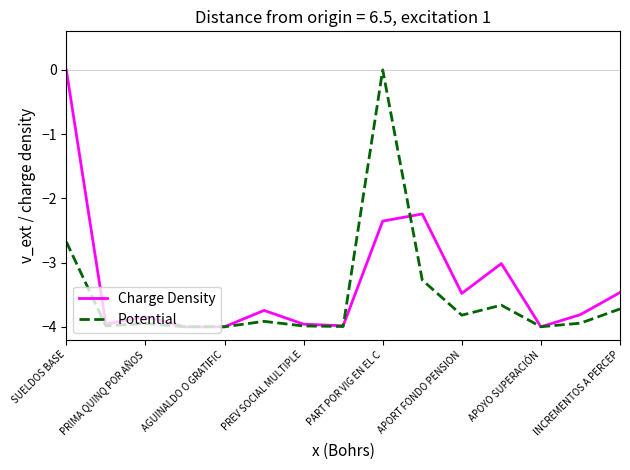

What is the smallest value displayed?

-4.0